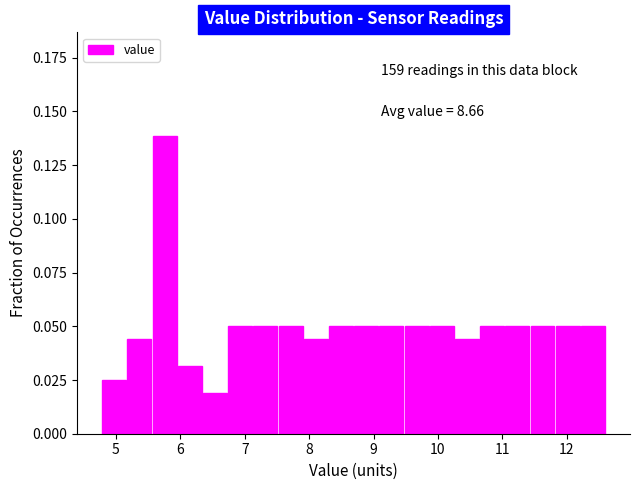

Read against the x-axis, roughly where is the centre of the tallest bar?

5.8